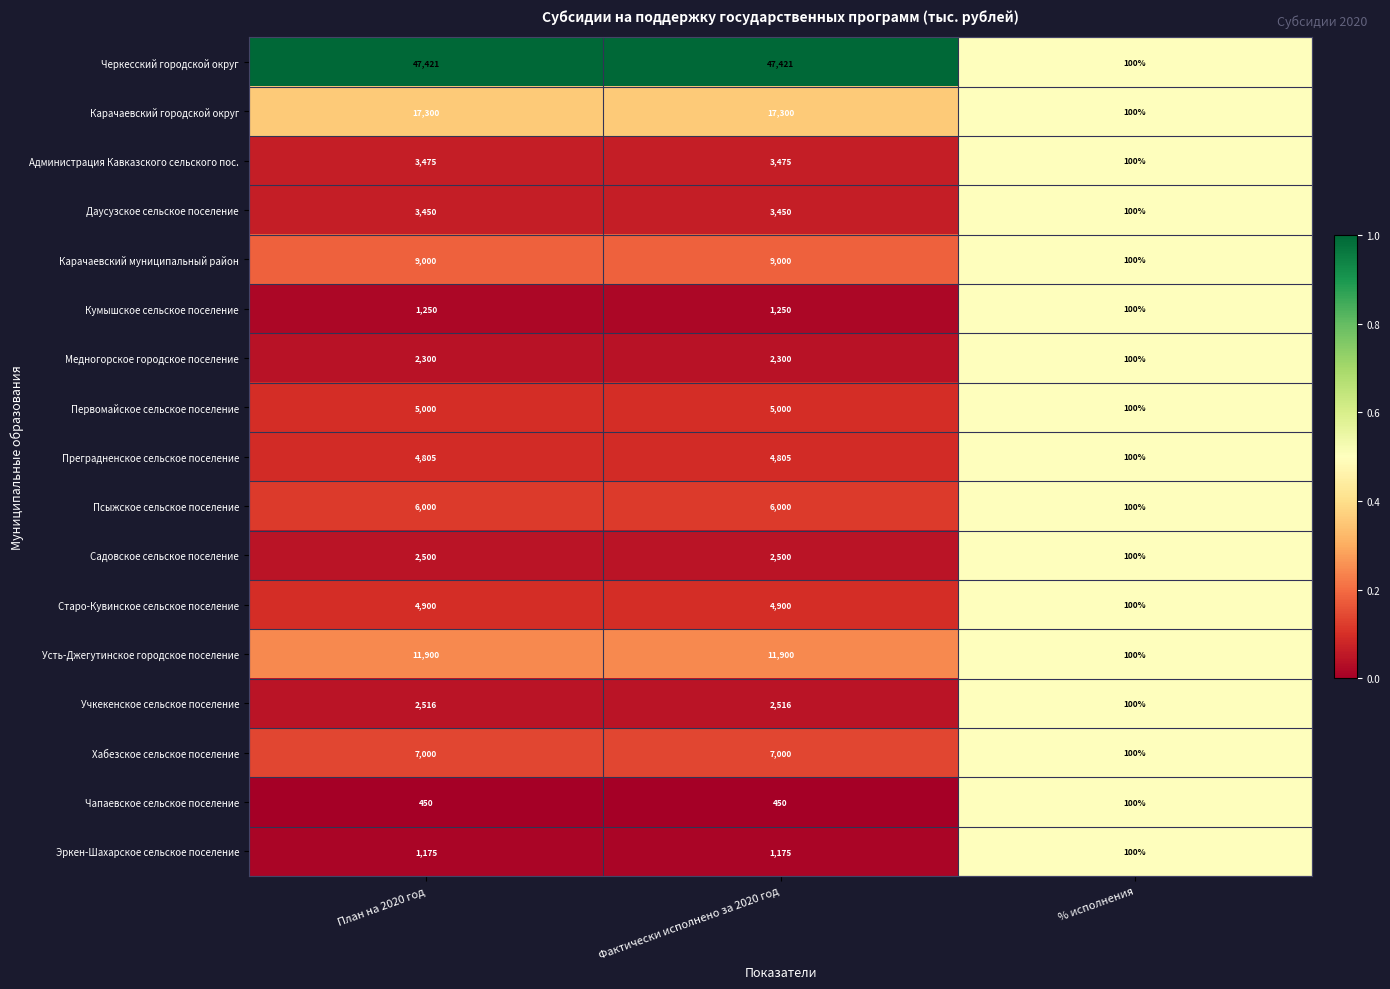

True or false: Старо-Кувинское сельское поселение has a value of 6412 at Фактически исполнено за 2020 год.

False